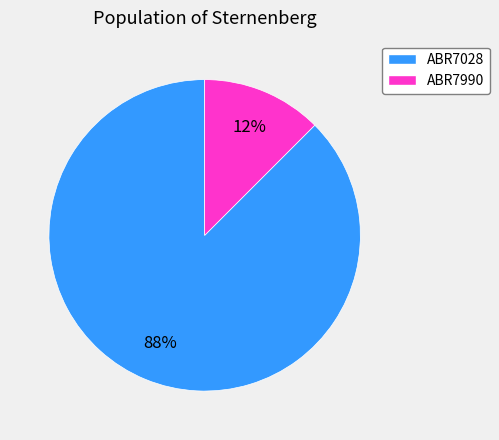

Which category has the biggest portion of the pie?

ABR7028